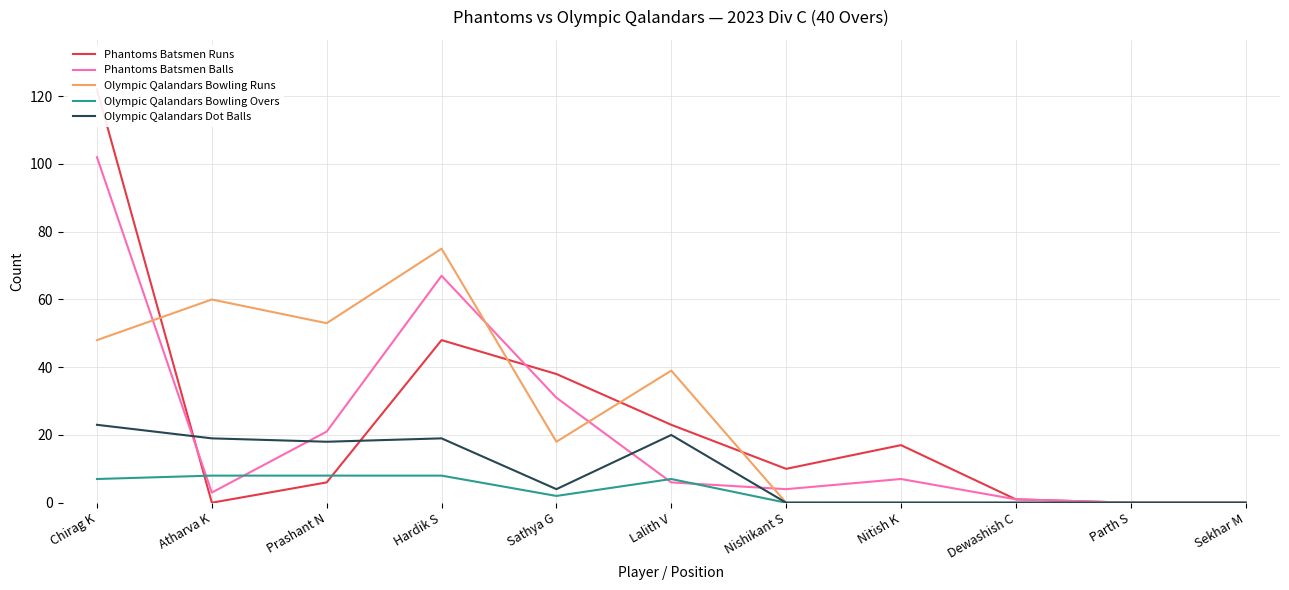

Where is Phantoms Batsmen Balls nearest to the value 51?

Hardik S